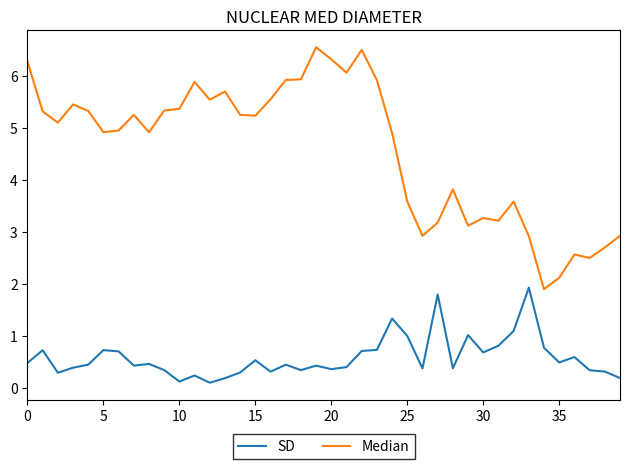

What is the difference between the maximum and minimum values in the SD series?

1.8